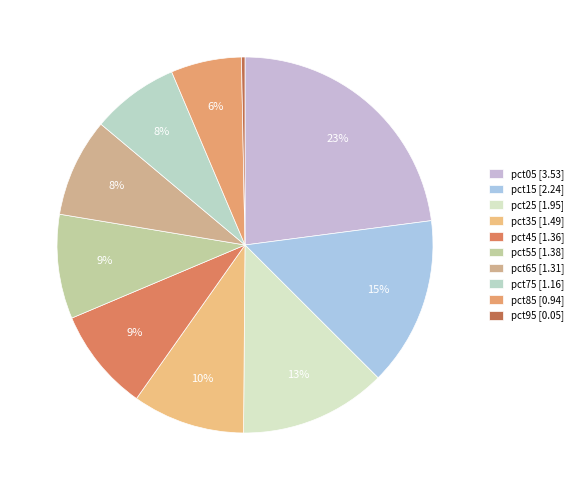

To the nearest percent, what is the combined percentage of pct65 and pct35?

18%